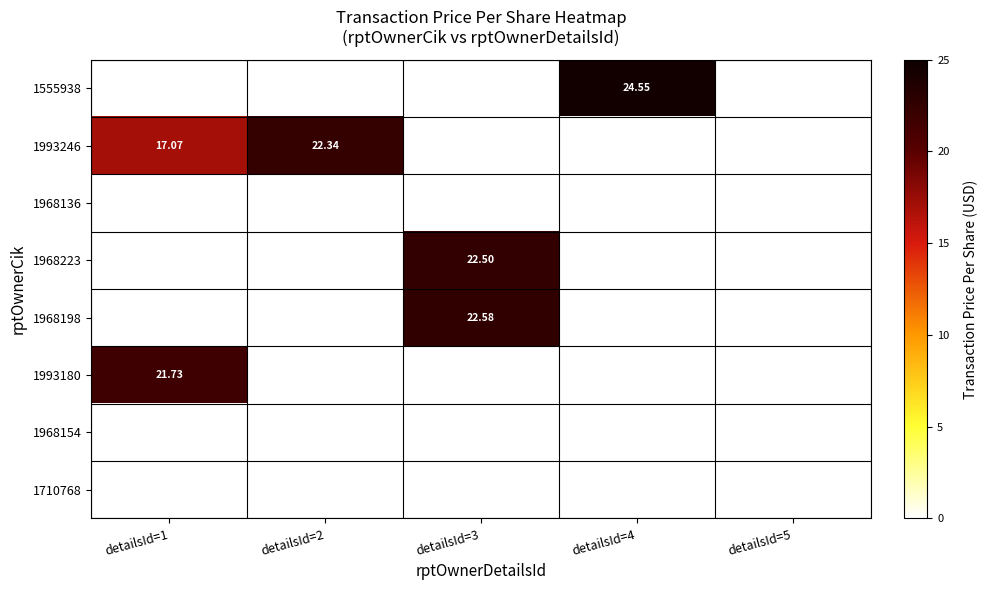

What is the sum of the 1968223 values at detailsId=3 and detailsId=2?

22.5